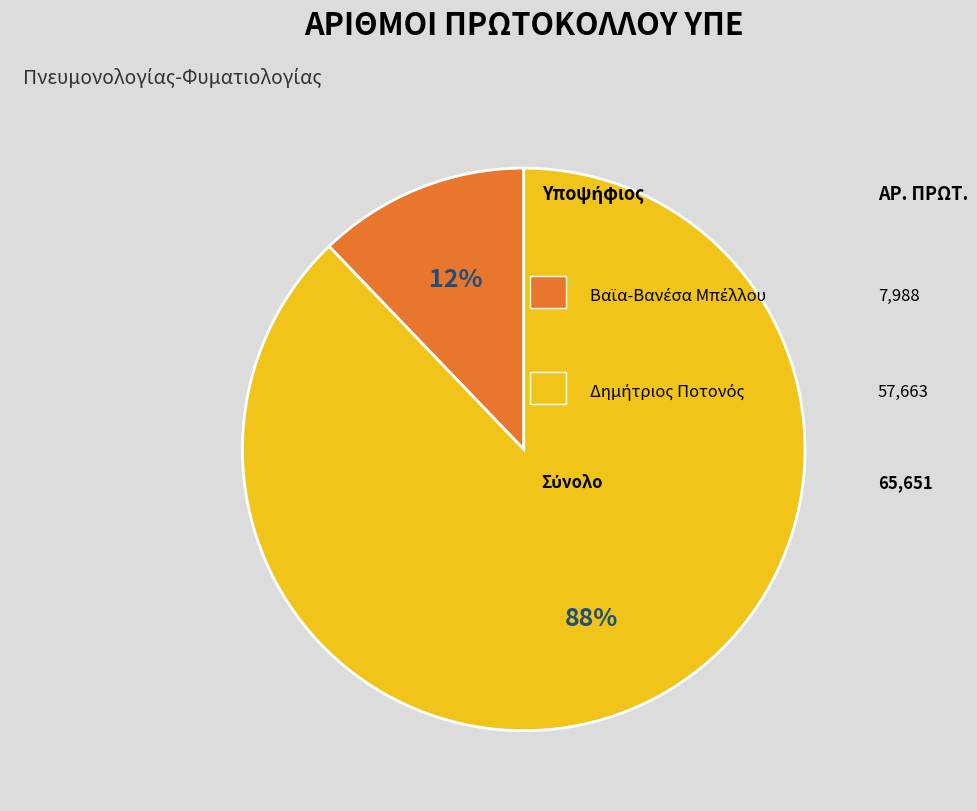

To the nearest percent, what is the average slice percentage?

50%